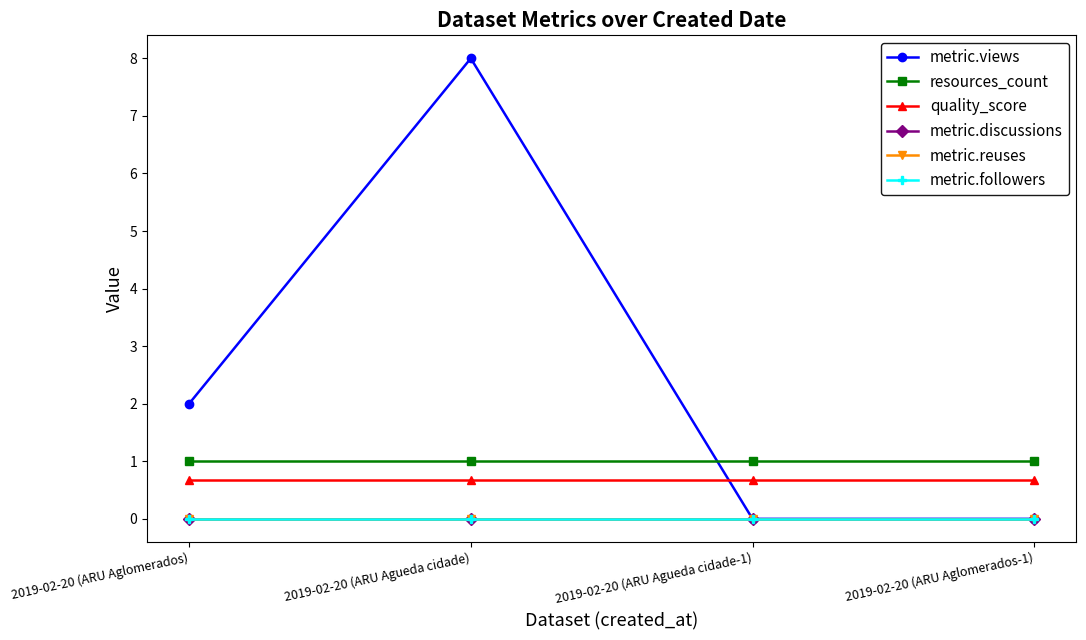

True or false: quality_score has a value of 1.1 at 2019-02-20 (ARU Agueda cidade-1).

False